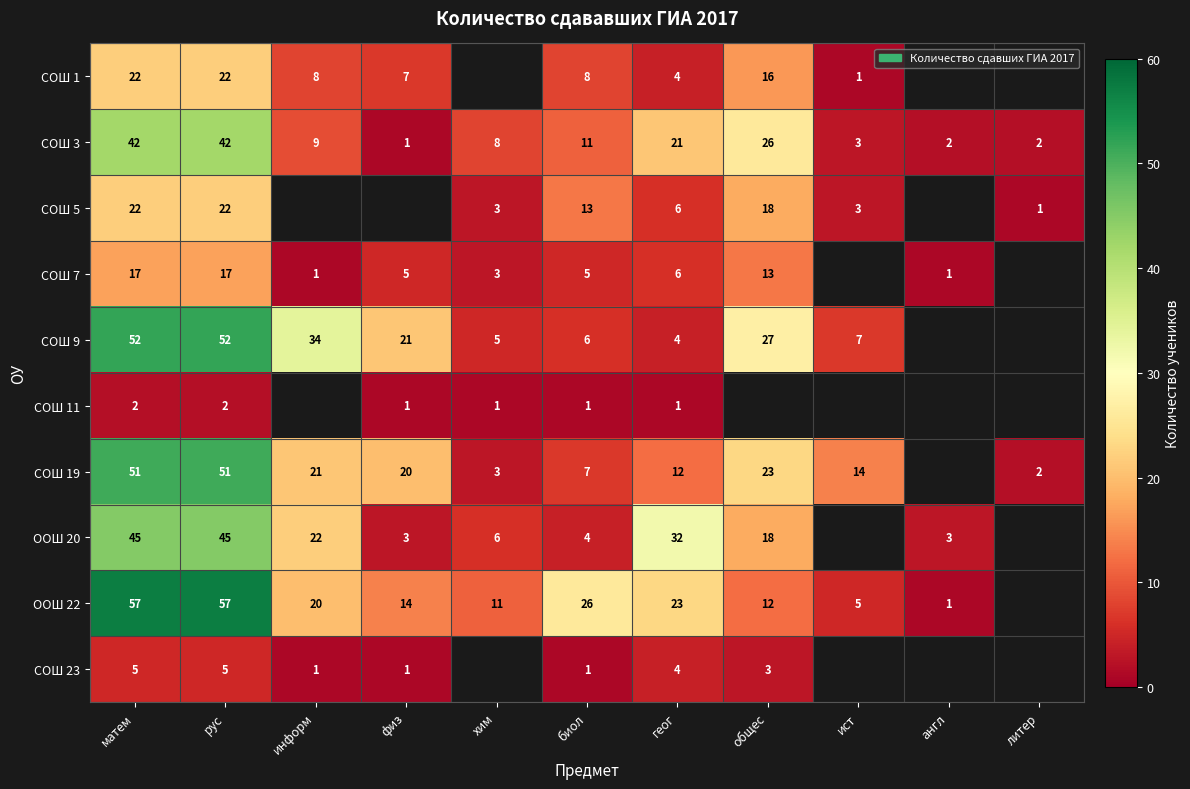

What is the difference between the second highest and second lowest values in the ООШ 22 series?

52.0